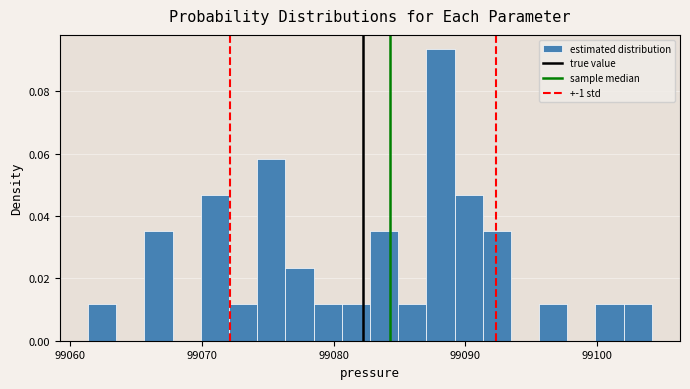

Around what value on the x-axis is the tallest bar? Give the approximate position of its centre, as read against the axis.

99088